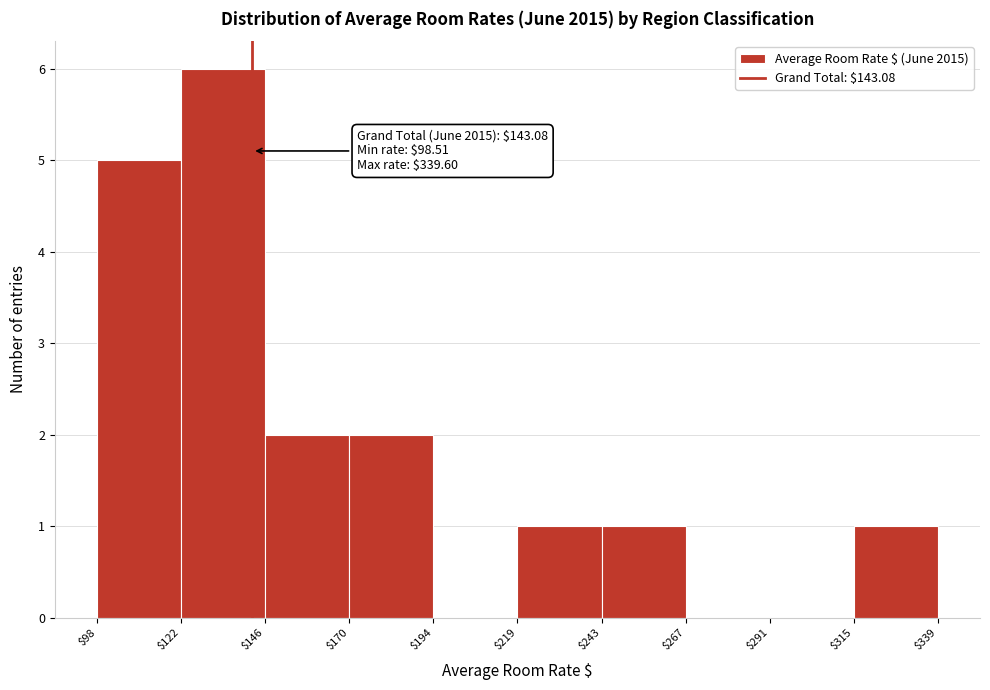

Over which range of the x-axis is the bar tallest?

$122 to $146